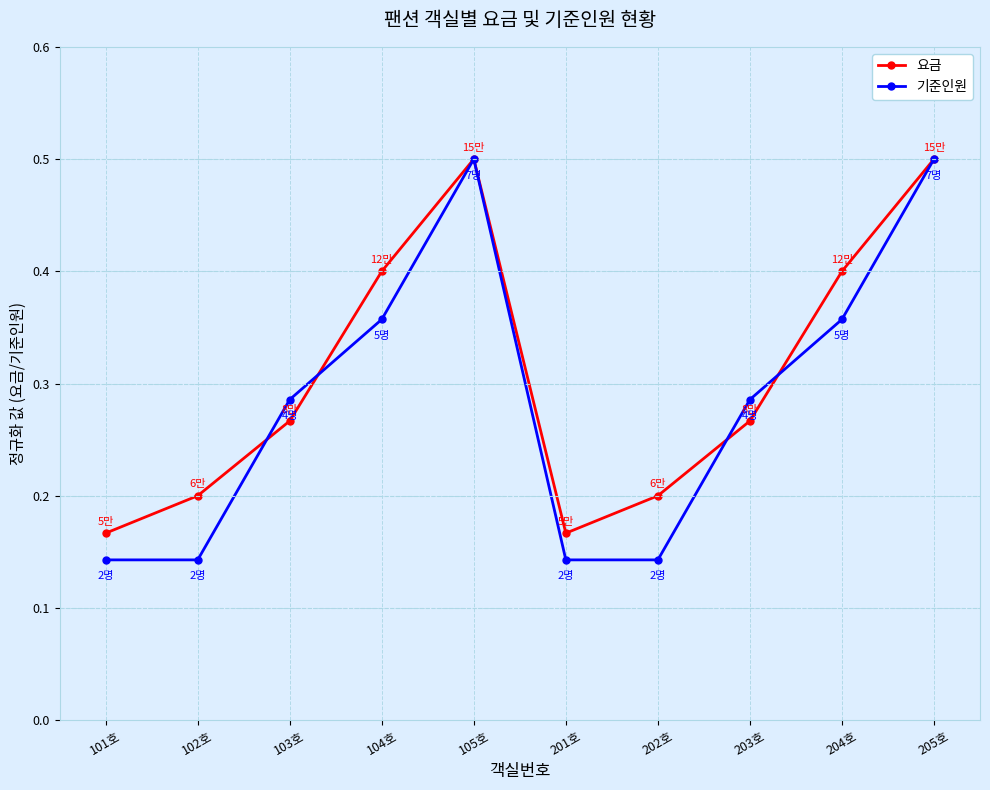

Count the number of categories in the chart.

10